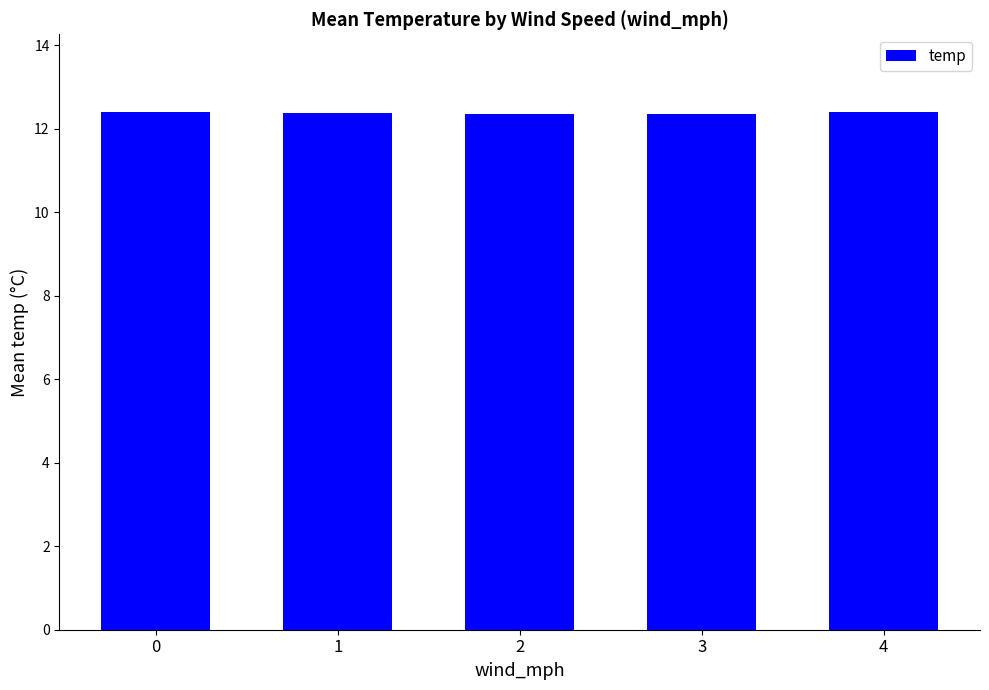

Does the chart contain stacked bars?

No